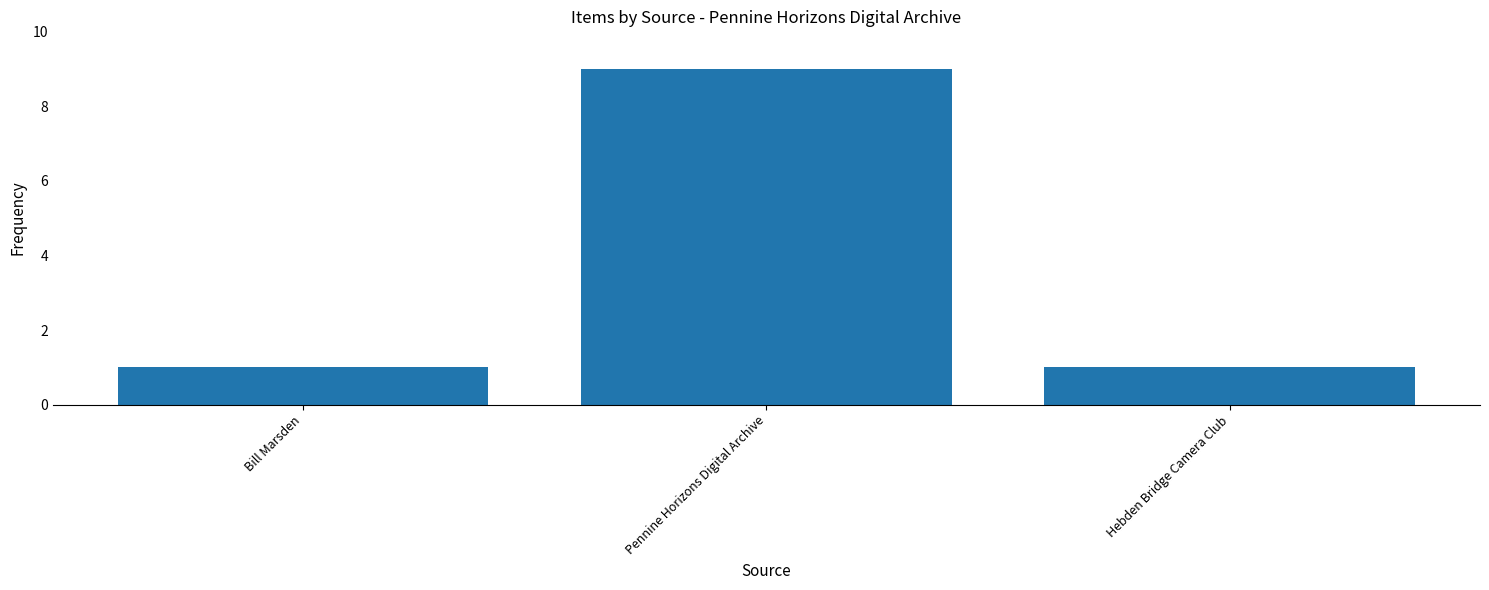

Which has a higher value, Pennine Horizons Digital Archive or Bill Marsden?

Pennine Horizons Digital Archive